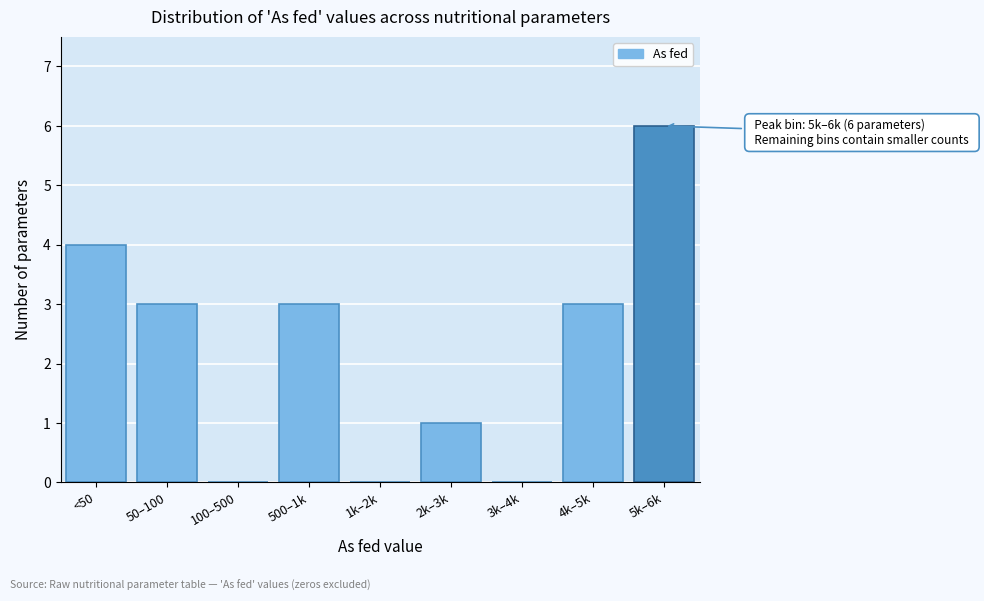

Reading left to right, list all the values displayed in this chart.

<50=4	50–100=3	100–500=0	500–1k=3	1k–2k=0	2k–3k=1	3k–4k=0	4k–5k=3	5k–6k=6